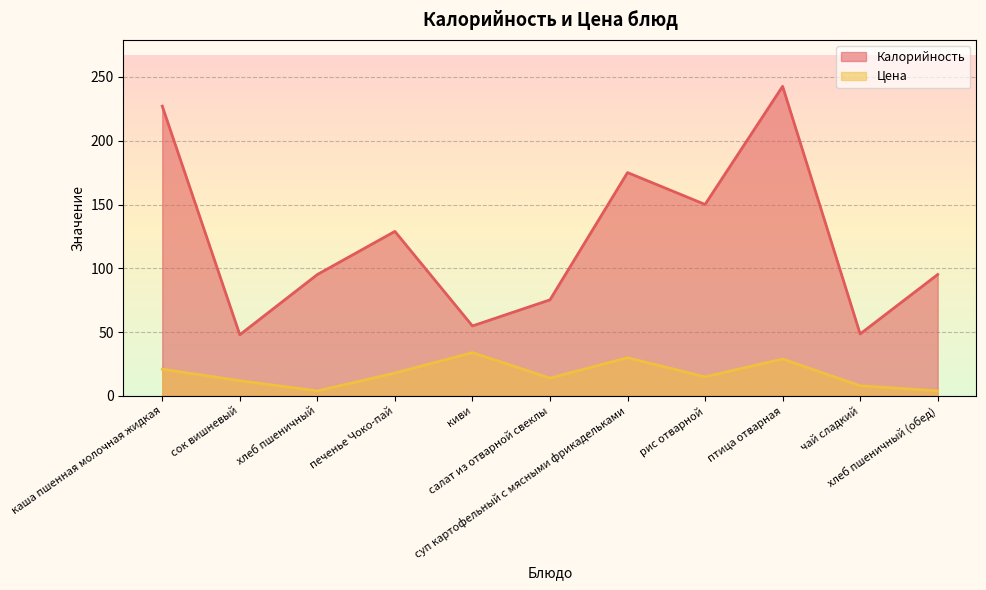

Between салат из отварной свеклы and сок вишневый, which is larger?

салат из отварной свеклы